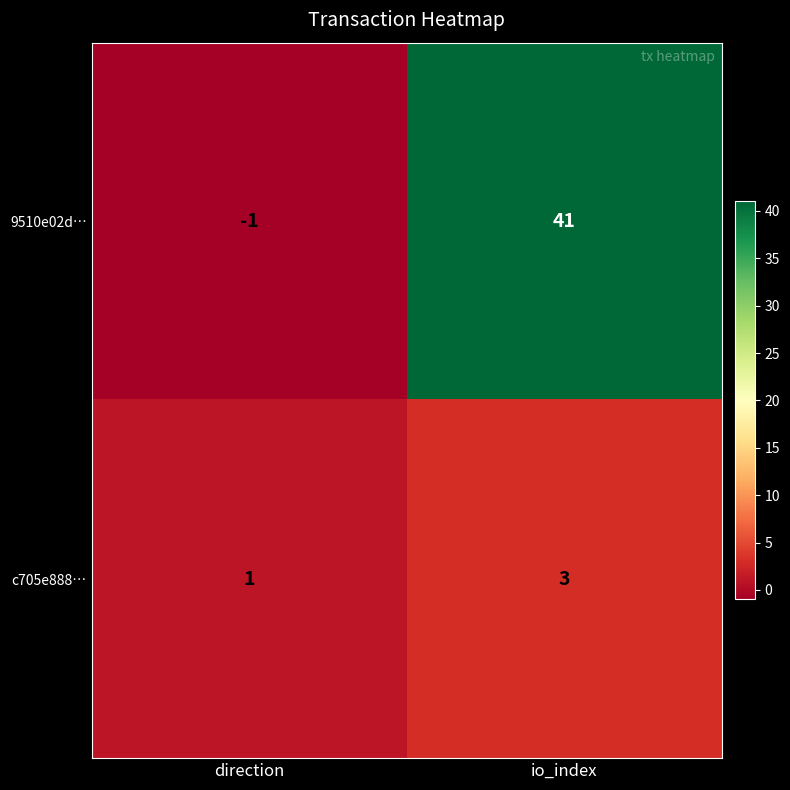

Which category has the lowest value in the 9510e02d… series?

direction